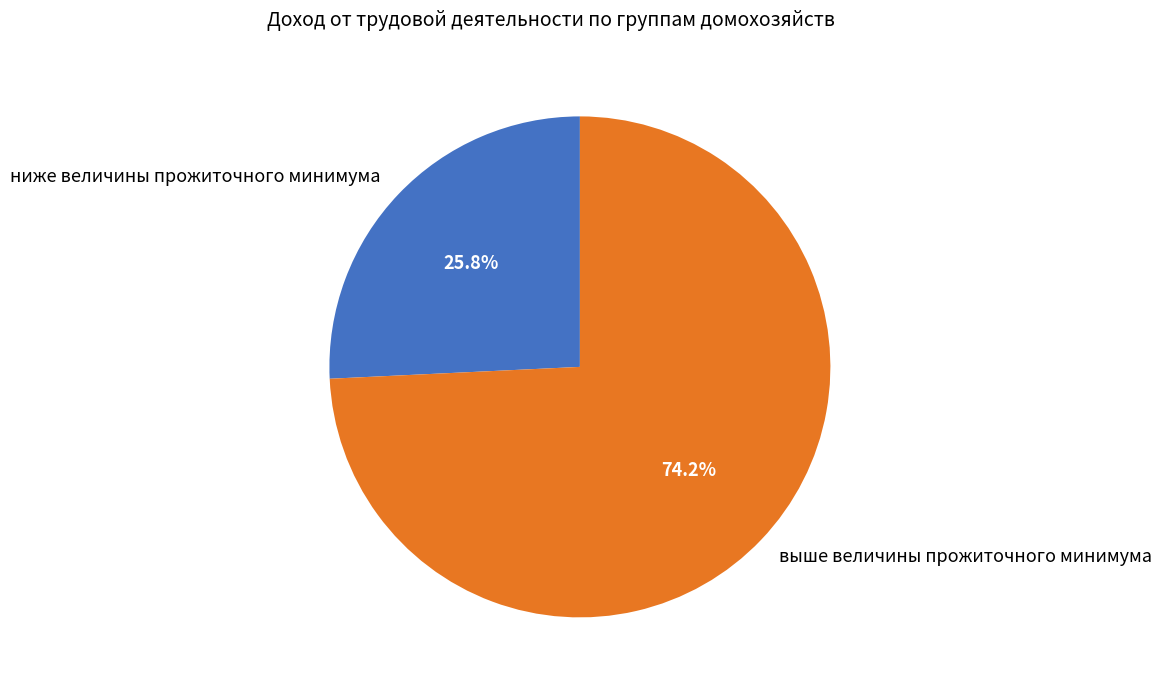

Count the number of slices in the pie.

2